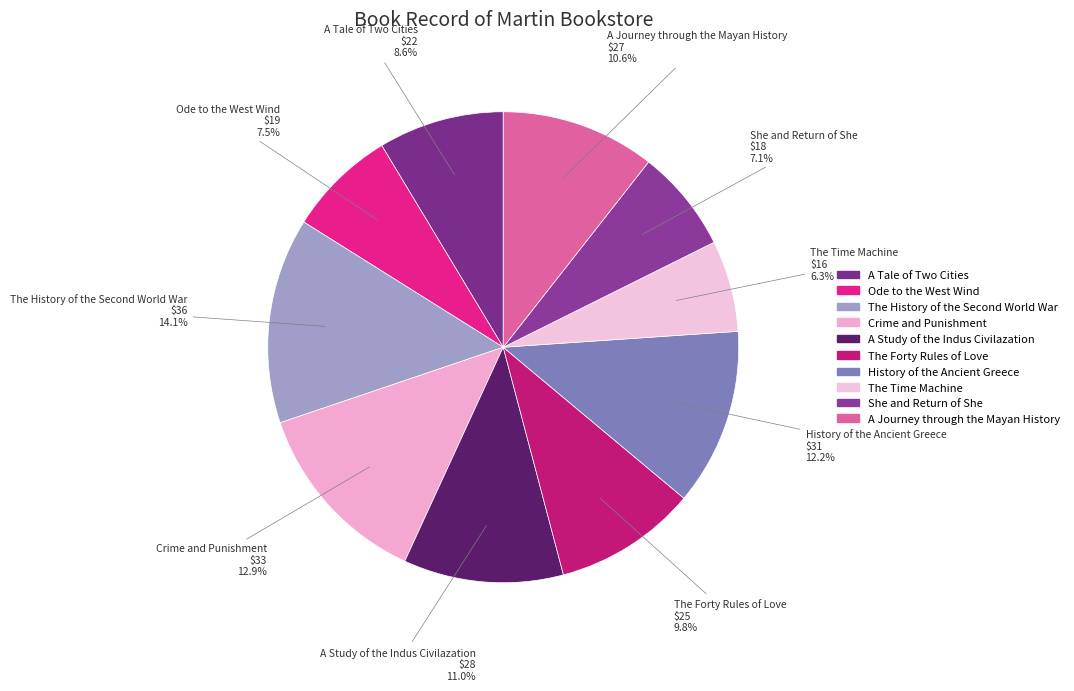

To the nearest percent, what is the combined percentage of A Study of the Indus Civilazation and Ode to the West Wind?

18%